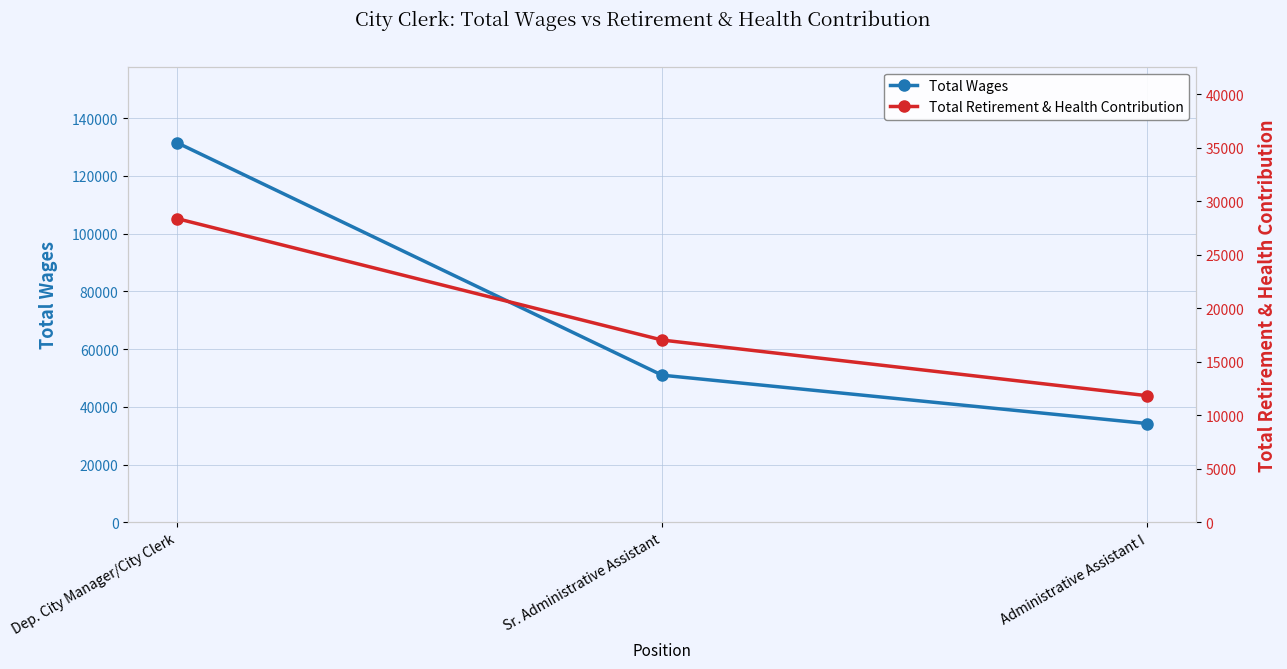

Reading right to left, list all the values displayed in this chart.

Total Wages: Administrative Assistant I=34218	Sr. Administrative Assistant=50978	Dep. City Manager/City Clerk=131545
Total Retirement & Health Contribution: Administrative Assistant I=11834	Sr. Administrative Assistant=17037	Dep. City Manager/City Clerk=28391